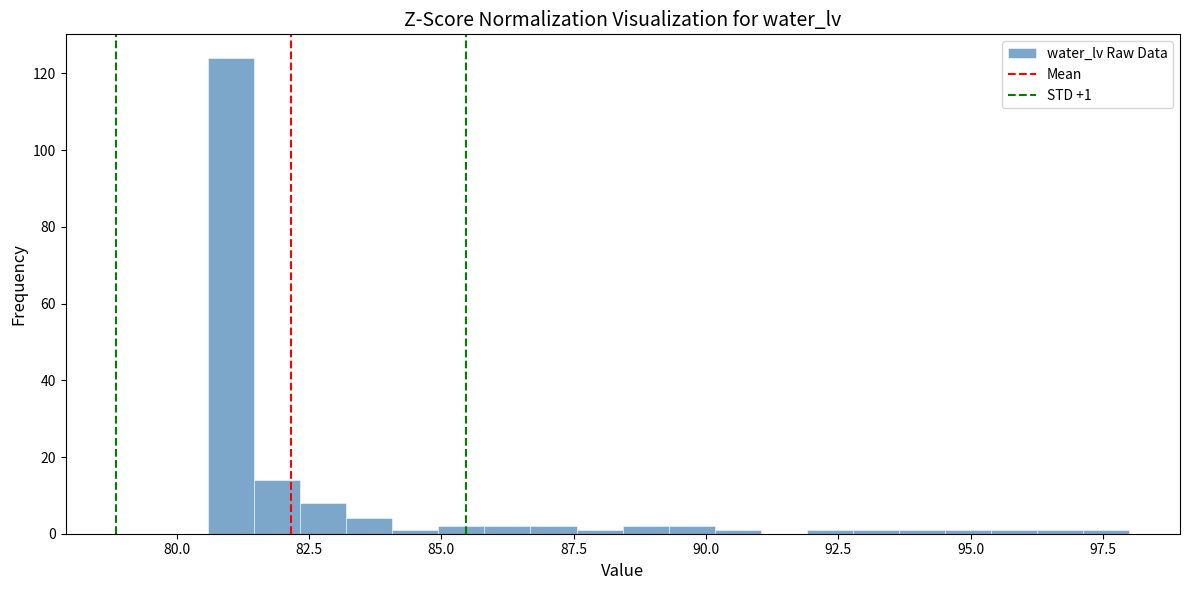

Read against the x-axis, roughly where is the centre of the tallest bar?

81.0